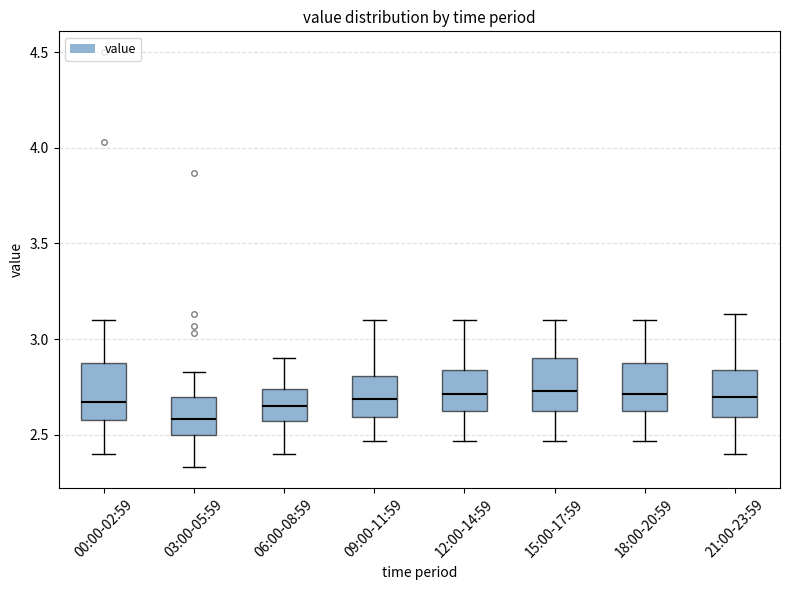

Reading left to right, transcribe this box plot: for each box, give where its median line is, the range the box spans, and where its two whiskers end, as read against the y-axis. The values are not printed on the chart, so give them approximately, as read against the axis.

00:00-02:59: median 2.65, box 2.60 to 2.90, whiskers 2.40 to 3.10
03:00-05:59: median 2.60, box 2.50 to 2.70, whiskers 2.35 to 2.85
06:00-08:59: median 2.65, box 2.55 to 2.75, whiskers 2.40 to 2.90
09:00-11:59: median 2.70, box 2.60 to 2.80, whiskers 2.45 to 3.10
12:00-14:59: median 2.70, box 2.60 to 2.85, whiskers 2.45 to 3.10
15:00-17:59: median 2.75, box 2.60 to 2.90, whiskers 2.45 to 3.10
18:00-20:59: median 2.70, box 2.60 to 2.90, whiskers 2.45 to 3.10
21:00-23:59: median 2.70, box 2.60 to 2.85, whiskers 2.40 to 3.15